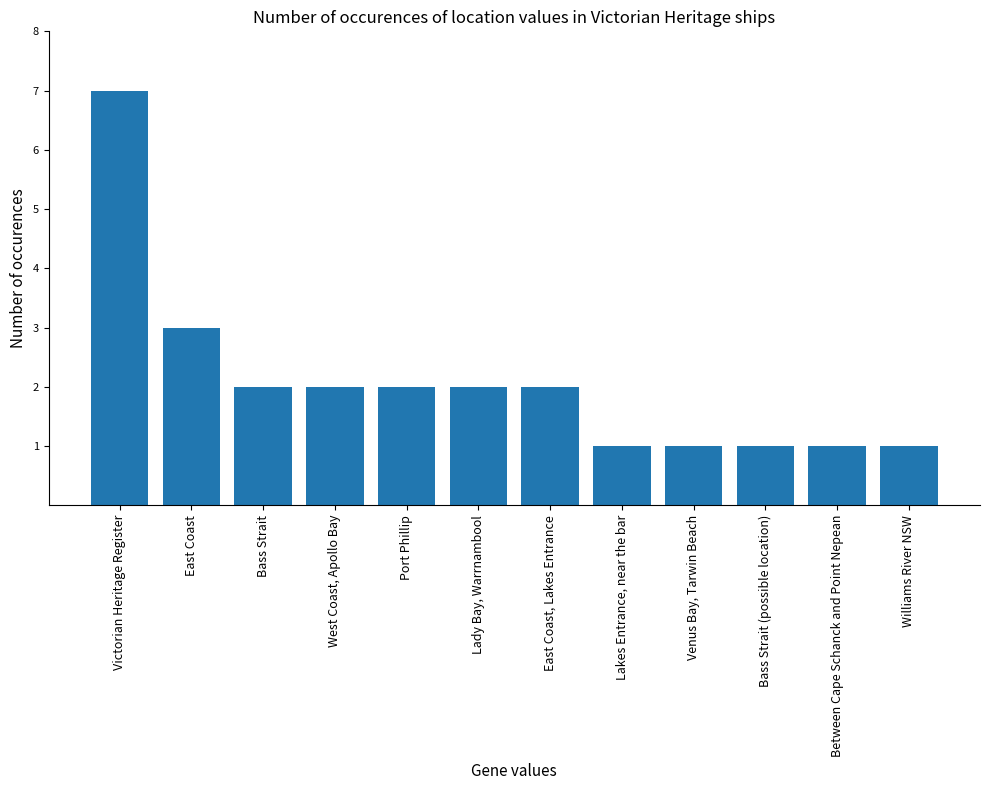

Where does the data first go above 2?

Victorian Heritage Register